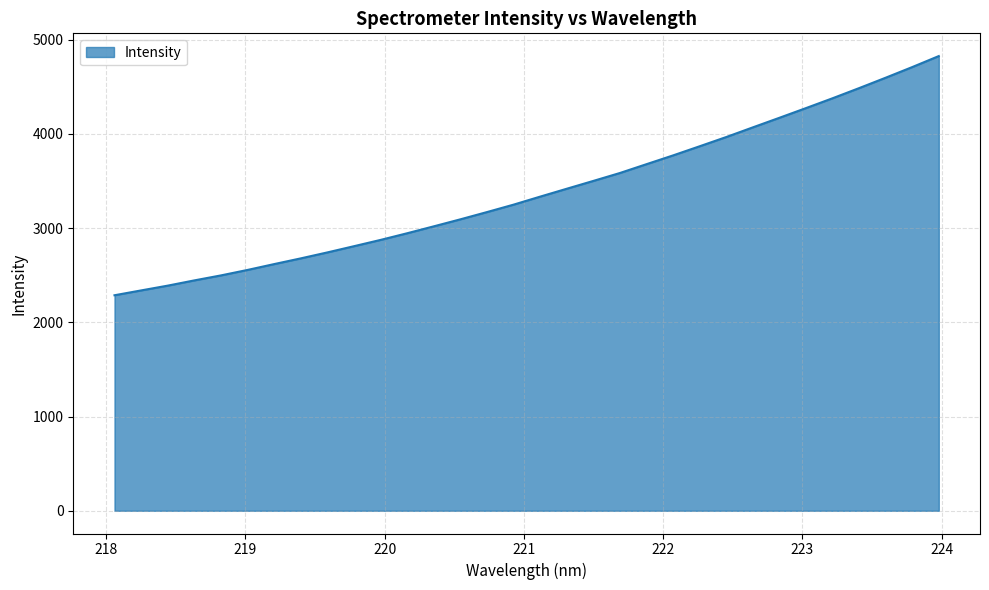

What is the minimum value shown in the chart?

2287.7